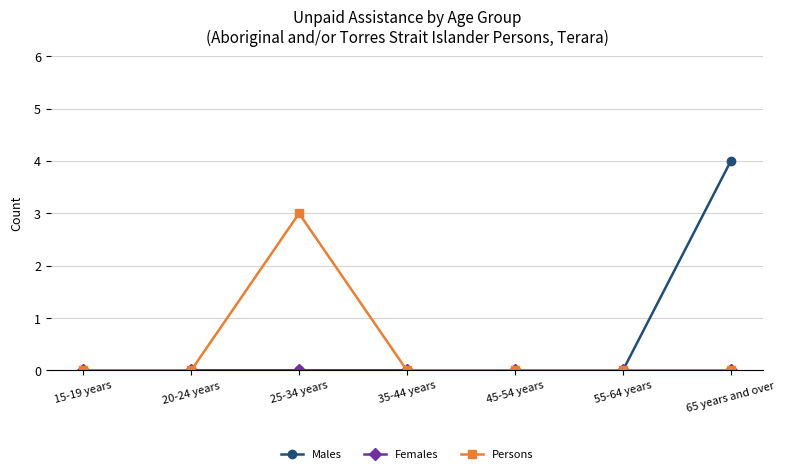

What is the greatest value displayed?

4